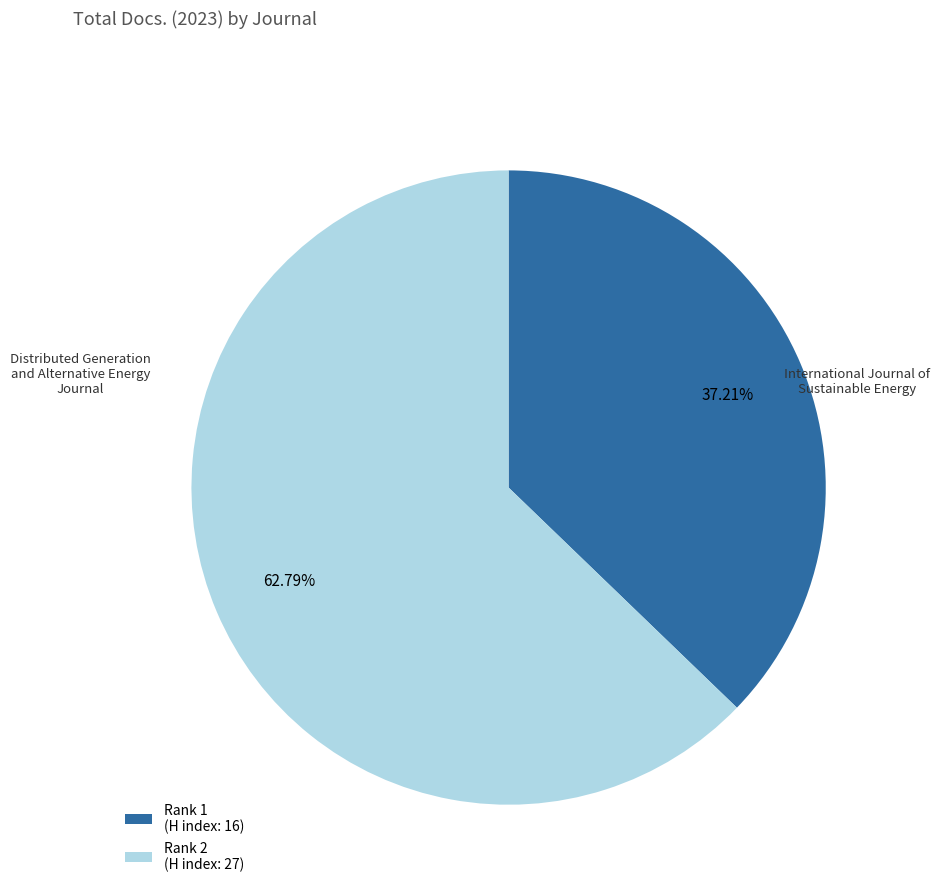

Approximately how many times larger is the value at Rank 2 (H index: 27) compared to Rank 1 (H index: 16)?

1.7